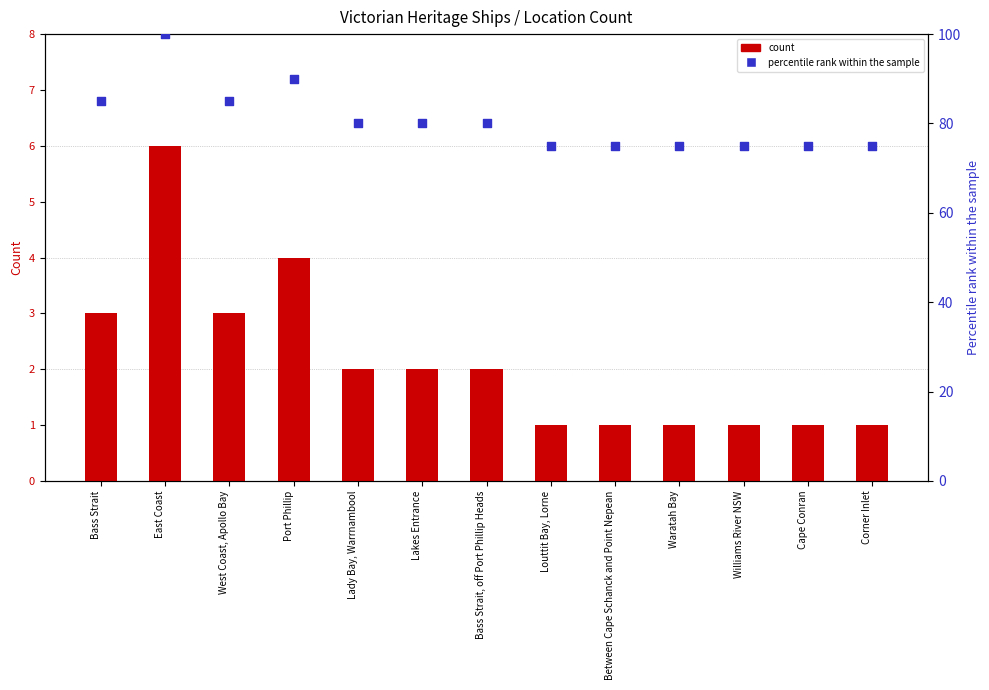

Which series contains the highest Y value?

percentile rank within the sample